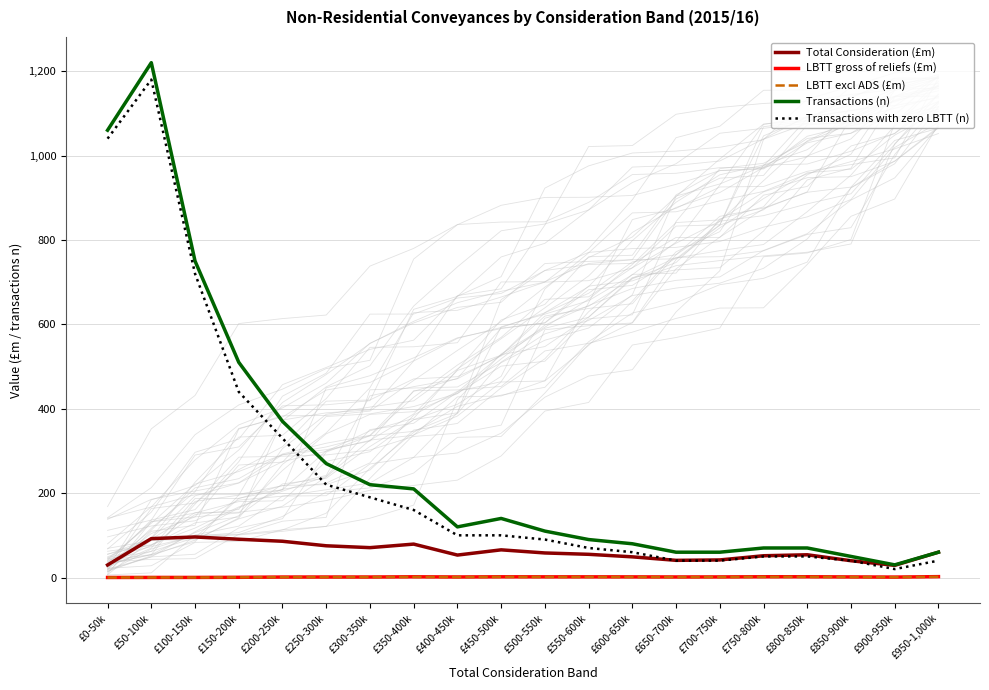

Is the value of Transactions with zero LBTT (n) at £700-750k greater than the value of Total Consideration (£m) at £950-1,000k?

No